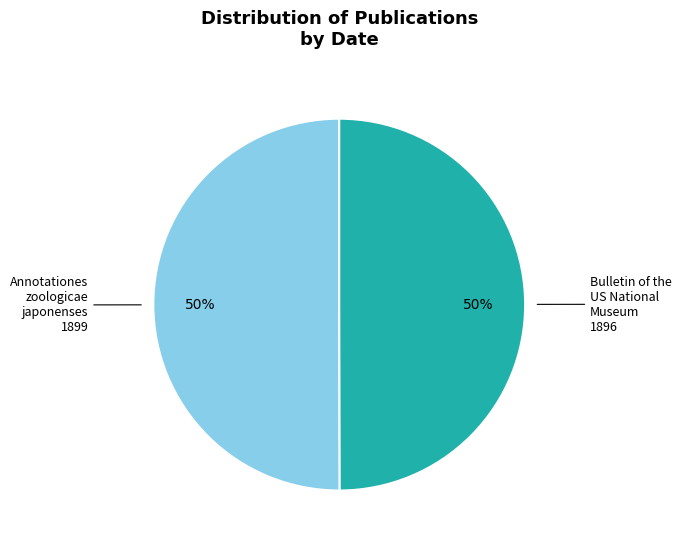

To the nearest percent, what is the average slice percentage?

50%